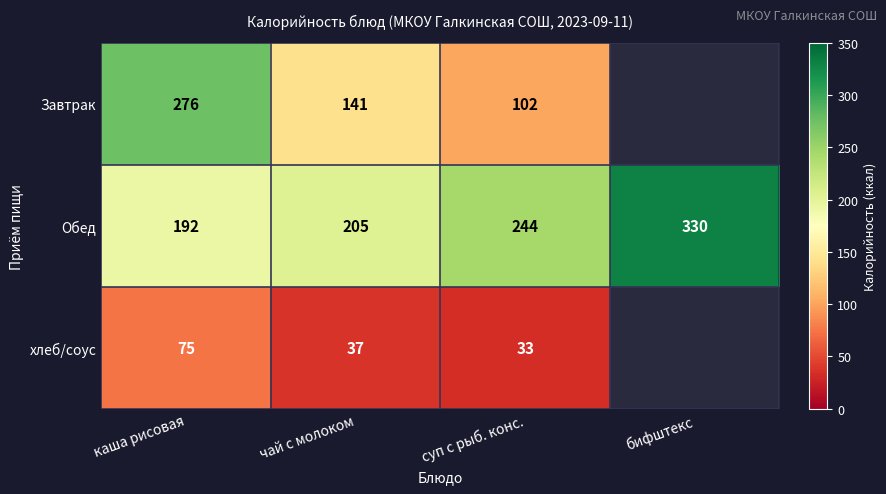

What is the maximum value shown in the chart?

330.0